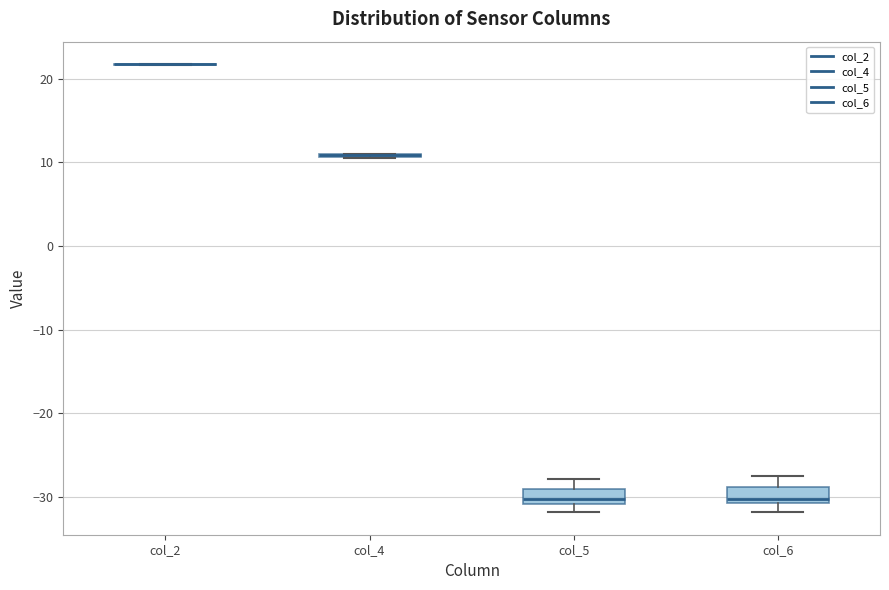

Reading left to right, read every box against the y-axis: the position of its median line, the range the box covers, and the ends of its whiskers. The values are not printed on the chart, so give them approximately, as read against the axis.

col_2: box collapsed to a line at 22, whiskers 22 to 22
col_4: box collapsed to a line at 11, whiskers 11 to 11
col_5: median -30, box -31 to -29, whiskers -32 to -28
col_6: median -30, box -31 to -29, whiskers -32 to -28